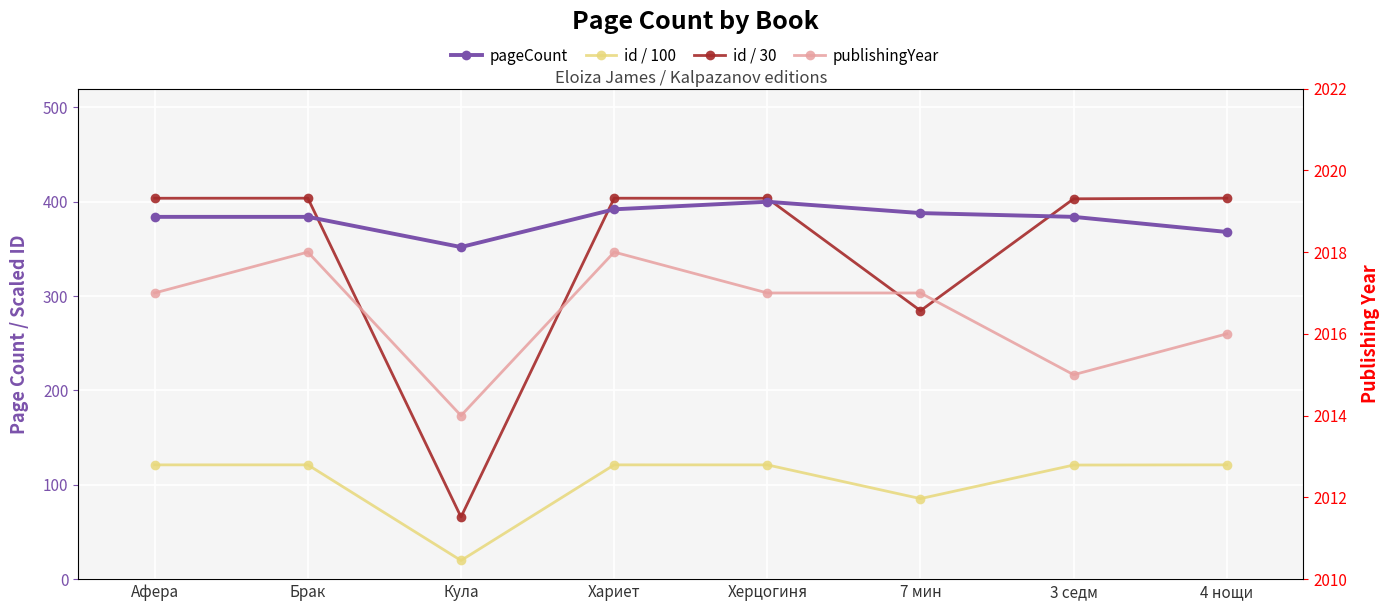

What is the difference between the maximum and second lowest values in the pageCount series?

32.0